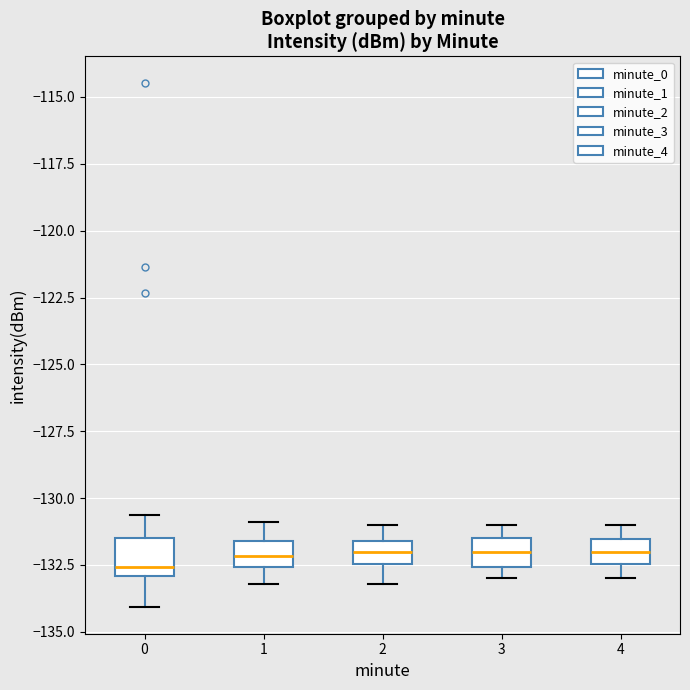

Reading left to right, transcribe this box plot: for each box, give where its median line is, the range the box spans, and where its two whiskers end, as read against the y-axis. The values are not printed on the chart, so give them approximately, as read against the axis.

0: median -132.5, box -133.0 to -131.5, whiskers -134.0 to -130.5
1: median -132.0, box -132.5 to -131.5, whiskers -133.0 to -131.0
2: median -132.0, box -132.5 to -131.5, whiskers -133.0 to -131.0
3: median -132.0, box -132.5 to -131.5, whiskers -133.0 to -131.0
4: median -132.0, box -132.5 to -131.5, whiskers -133.0 to -131.0